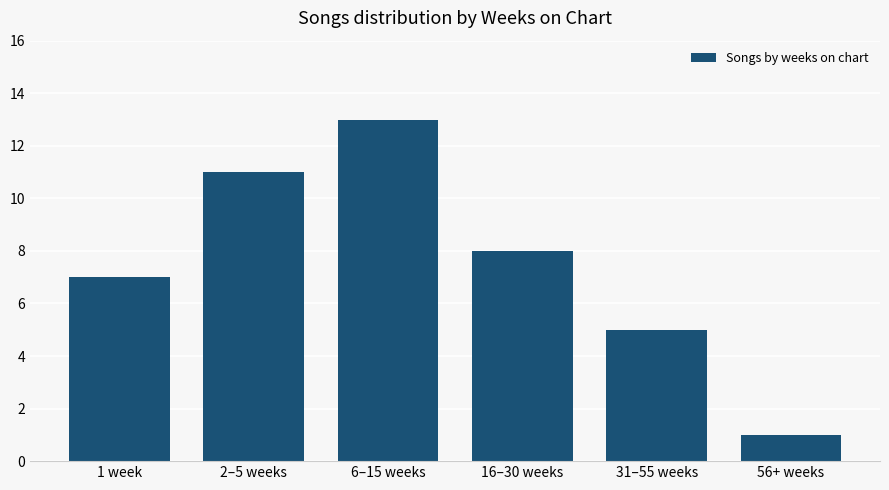

Is it true that the value at 2–5 weeks is 7?

False